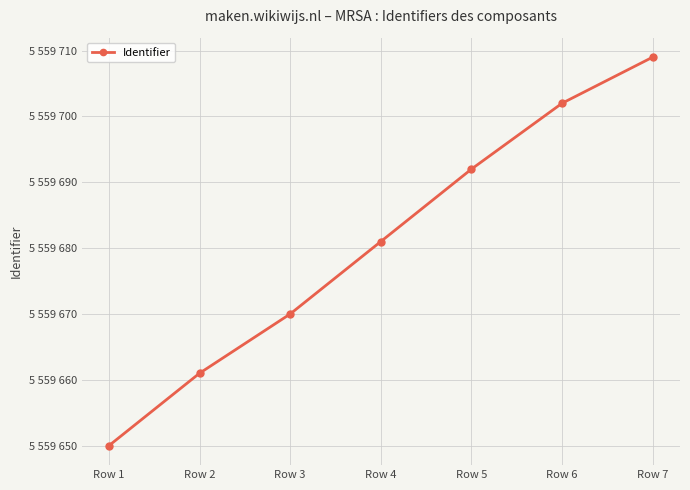

Which label corresponds to the largest value in the chart?

Row 7